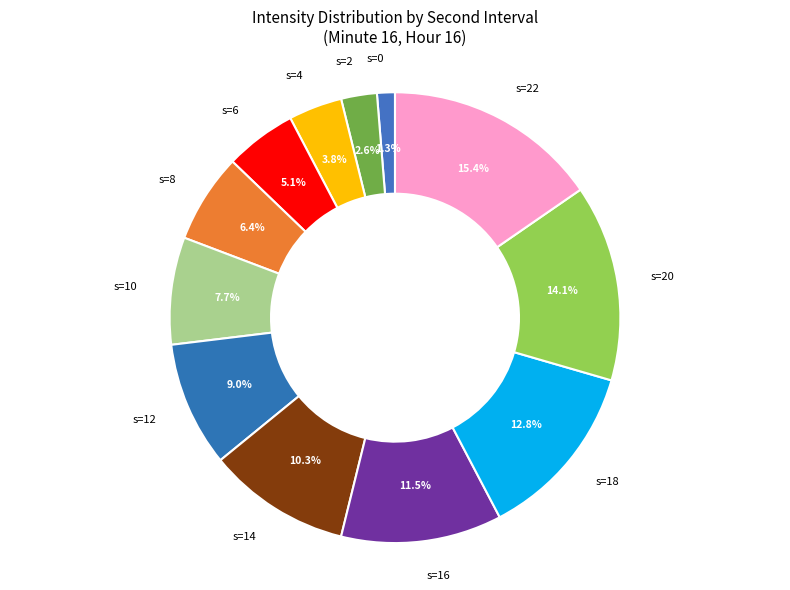

Which slice is the largest?

s=22